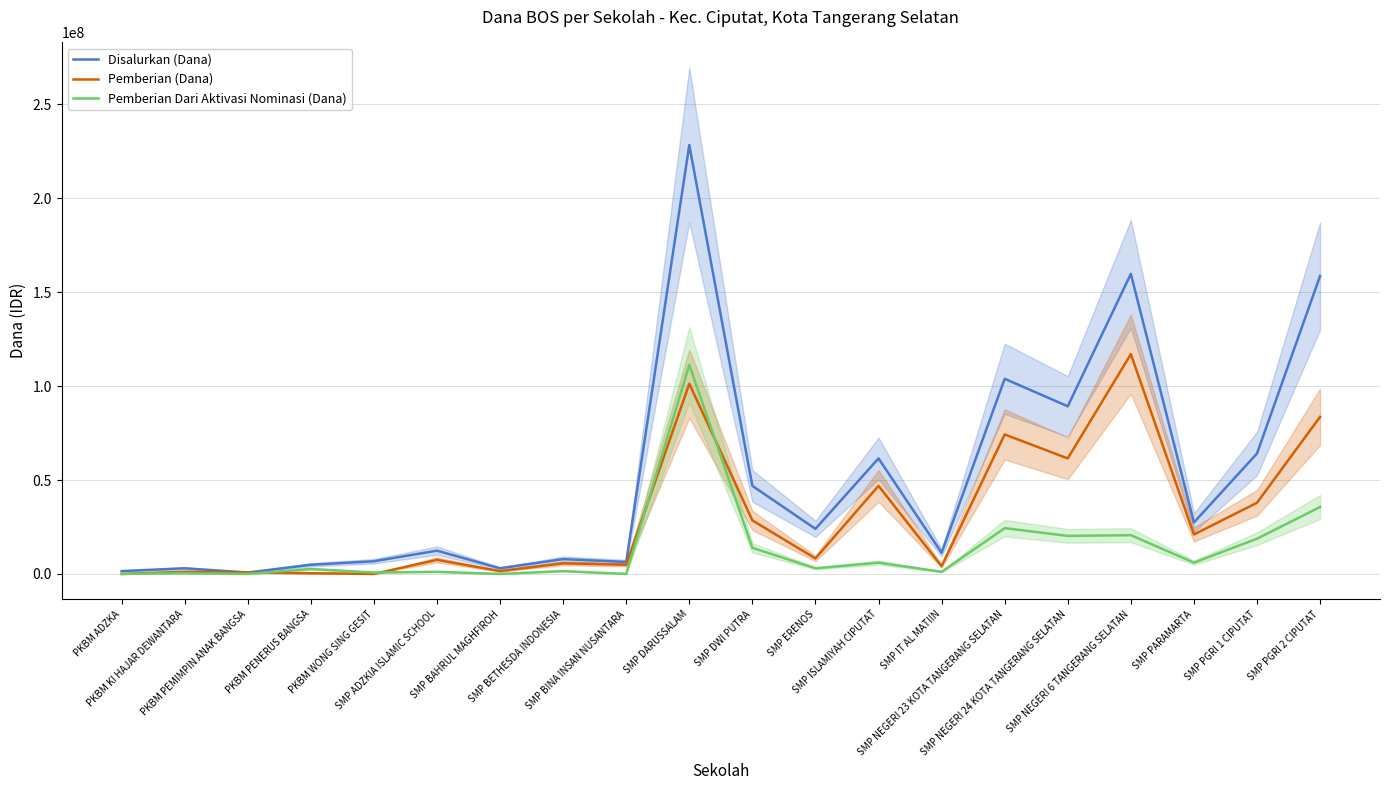

Reading right to left, list all the values displayed in this chart.

Disalurkan (Dana): 158625000	64125000	27375000	159750000	89250000	103875000	11250000	61500000	24000000	46875000	228375000	6375000	7875000	3000000	12375000	6750000	4875000	750000	3000000	1500000
Pemberian (Dana): 83625000	37875000	21000000	117000000	61500000	74250000	4125000	46875000	8250000	28500000	101250000	4875000	5625000	1500000	7500000	0	375000	750000	1125000	0
Pemberian Dari Aktivasi Nominasi (Dana): 35625000	18750000	6000000	20625000	20250000	24375000	1125000	6000000	3000000	13875000	111375000	0	1500000	0	1125000	750000	2625000	0	375000	0